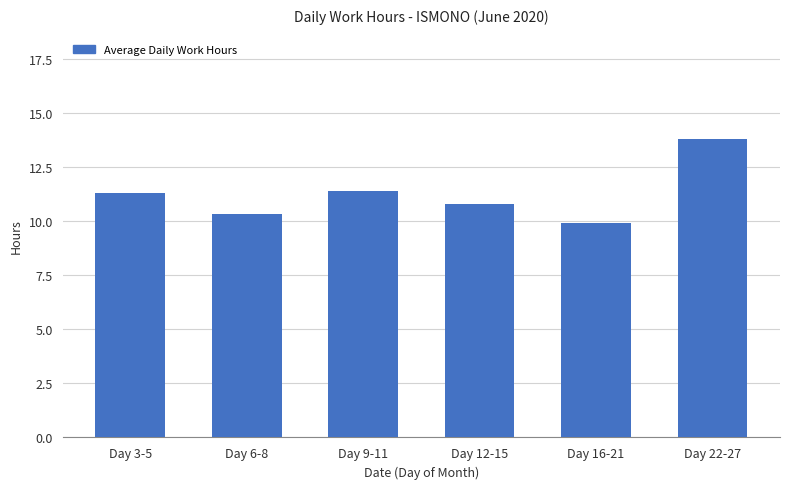

The chart shows a value of 16.3 at Day 9-11. True or false?

False